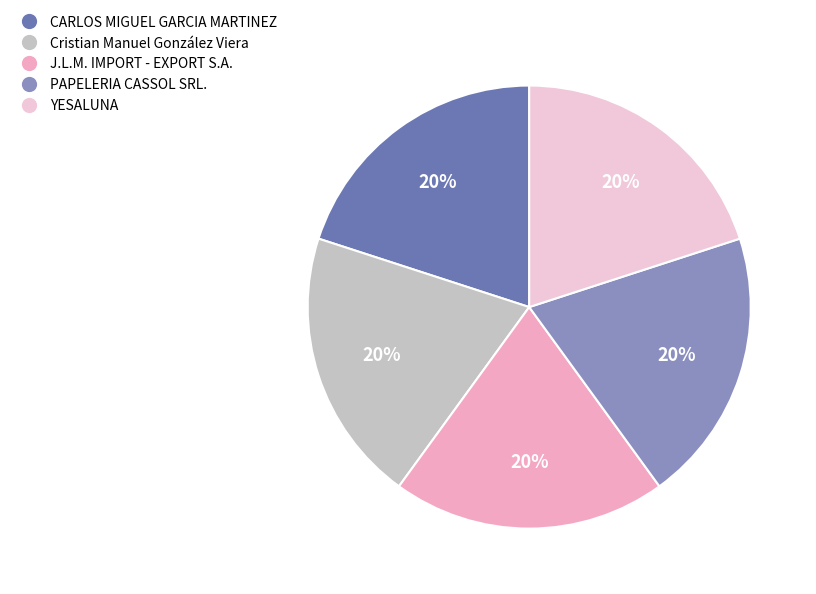

To the nearest percent, what percentage of the pie is PAPELERIA CASSOL SRL.?

20%